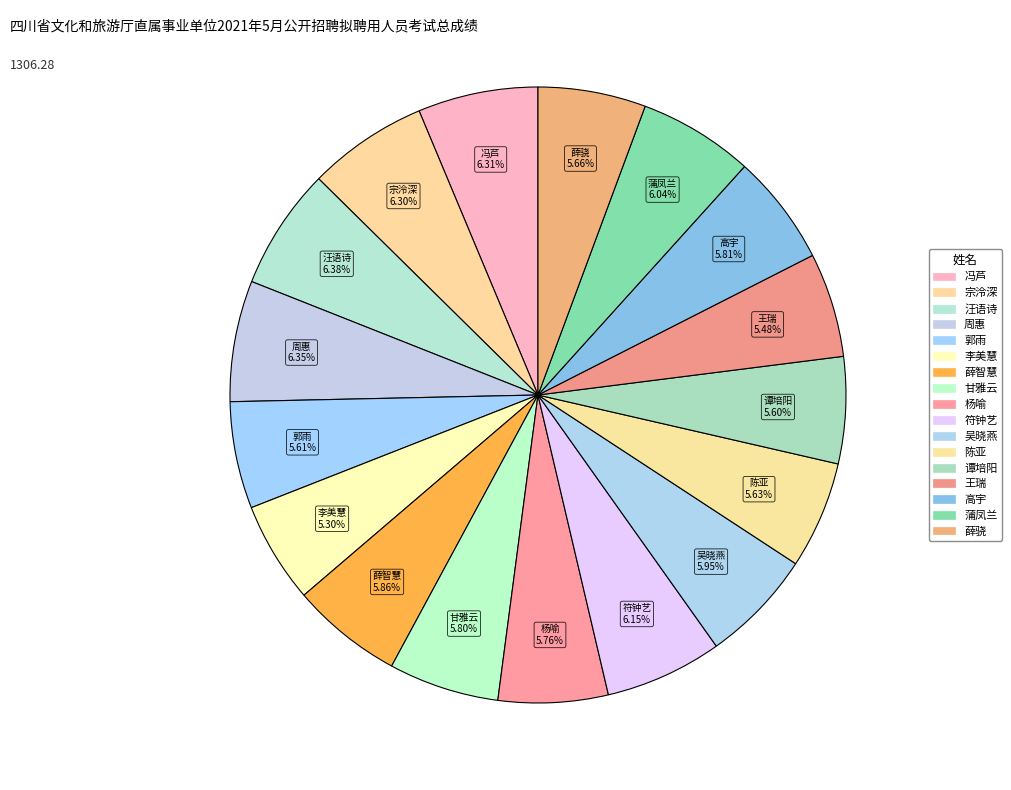

Does 陈亚 represent more than half of the total?

No